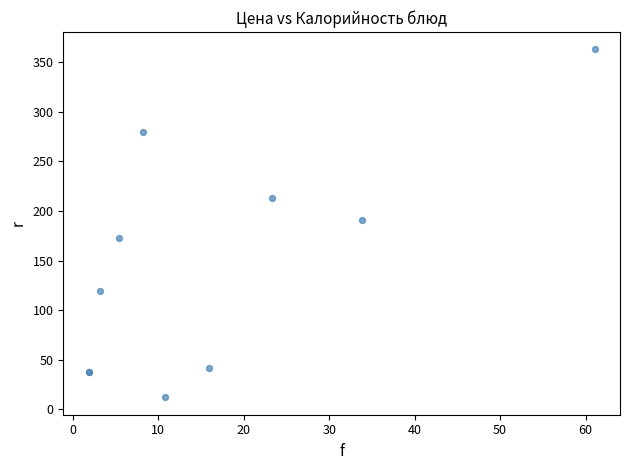

What Y value in the scatter plot is closest to 187?

191